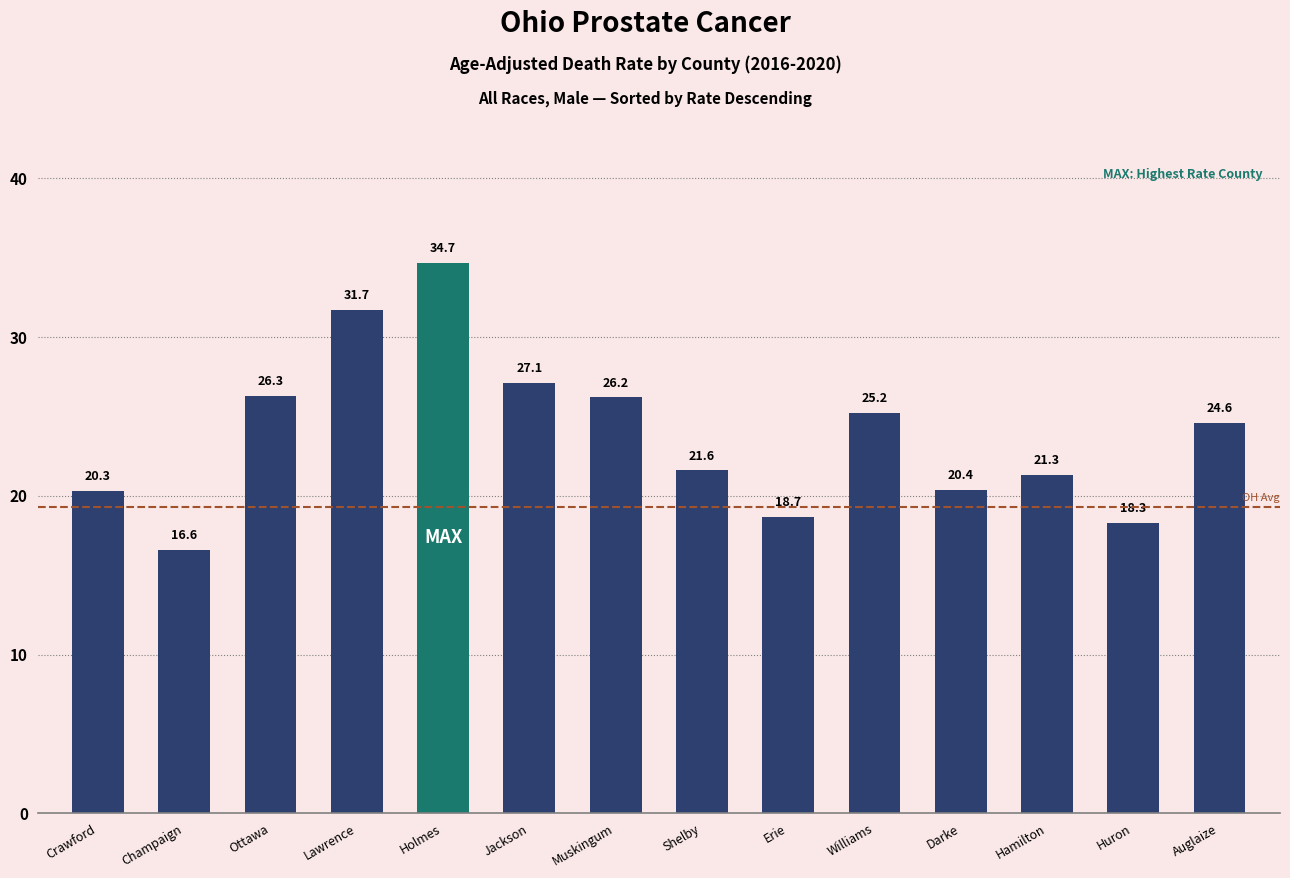

Rank the categories by value from highest to lowest.

Holmes, Lawrence, Jackson, Ottawa, Muskingum, Williams, Auglaize, Shelby, Hamilton, Darke, Crawford, Erie, Huron, Champaign